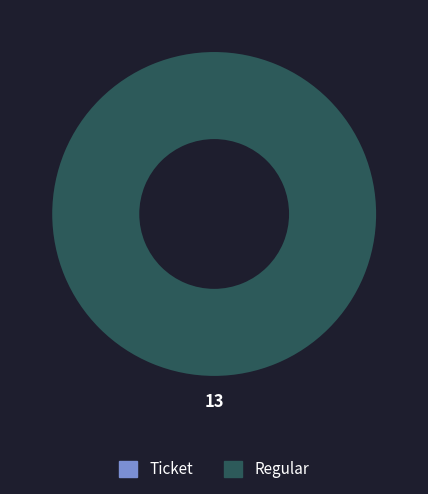

Which category accounts for the majority?

Regular